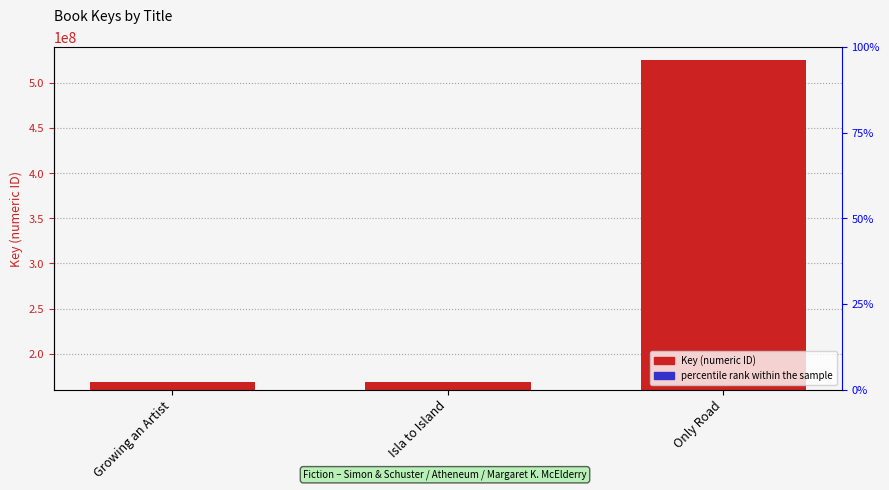

How many values in percentile rank within the sample are above zero?

2